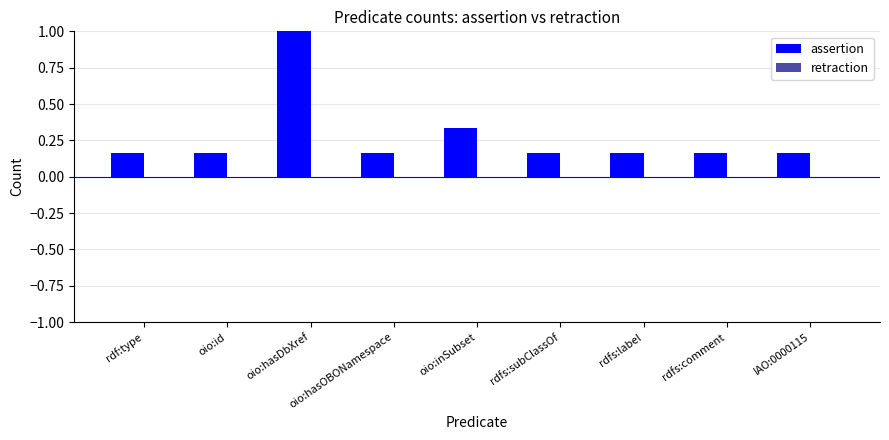

What is the greatest value displayed?

1.0